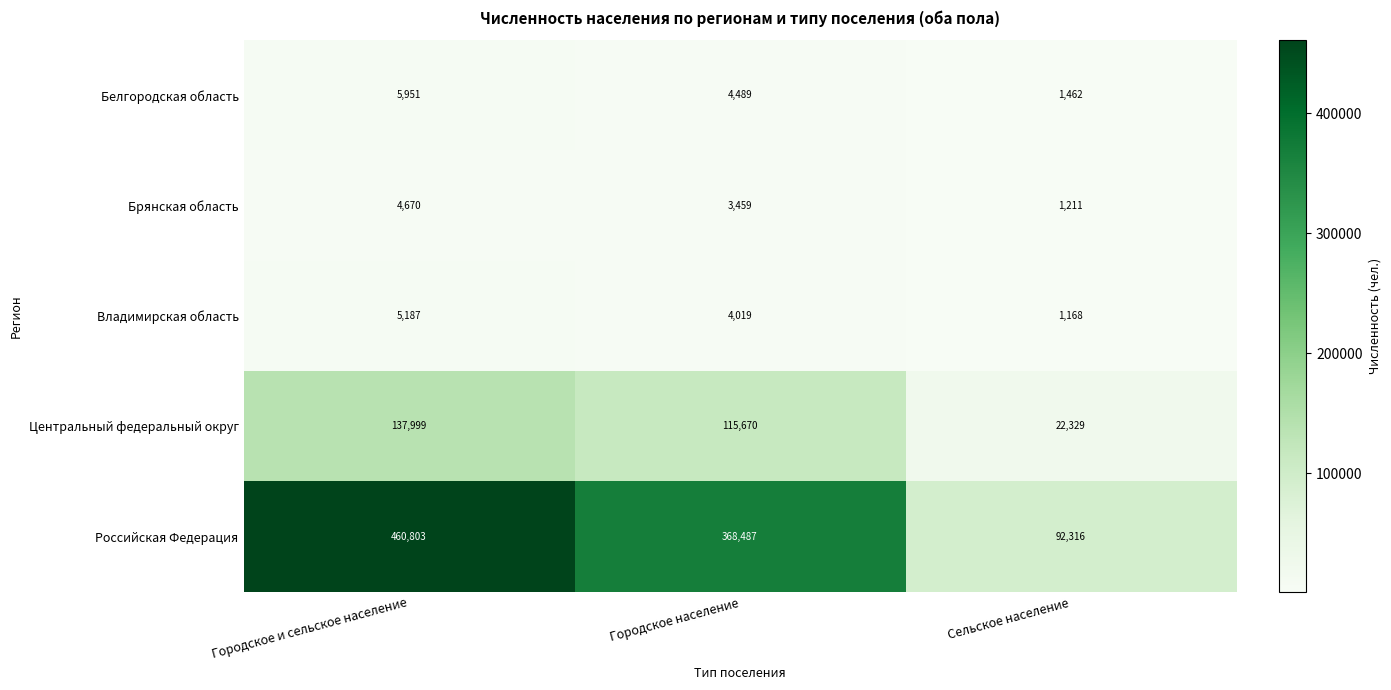

Which category has the lowest value in the Белгородская область series?

Сельское население